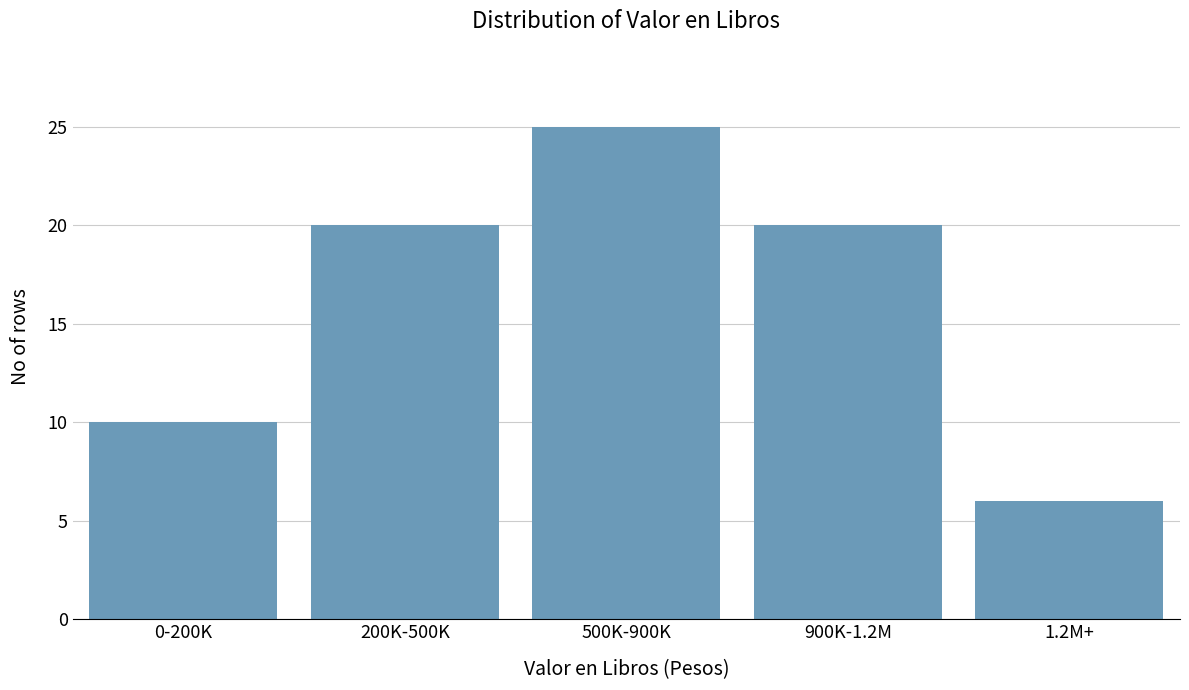

Reading left to right, extract all data points from this chart.

0-200K=10	200K-500K=20	500K-900K=25	900K-1.2M=20	1.2M+=6